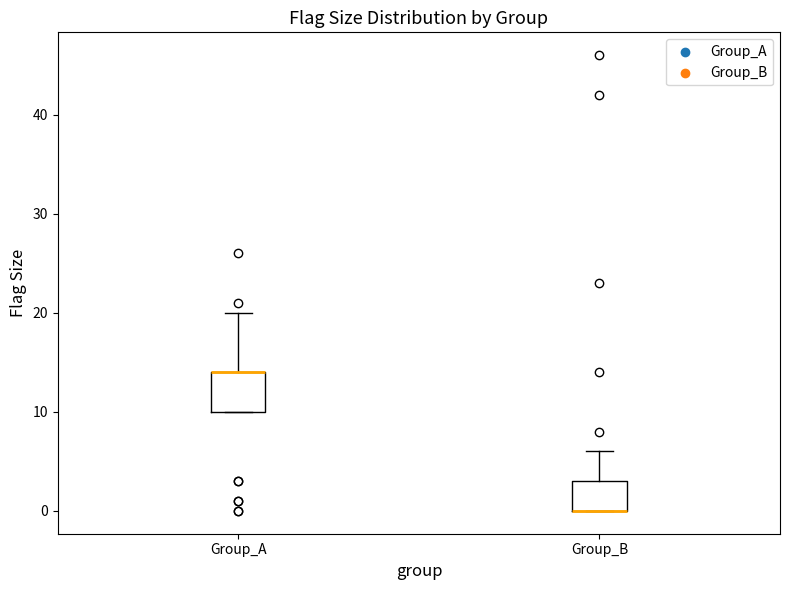

Reading left to right, transcribe this box plot: for each box, give where its median line is, the range the box spans, and where its two whiskers end, as read against the y-axis. The values are not printed on the chart, so give them approximately, as read against the axis.

Group_A: median 14 (drawn on the box's upper edge), box 10 to 14, whiskers 10 to 20
Group_B: median 0 (drawn on the box's lower edge), box 0 to 3, whiskers 0 to 6